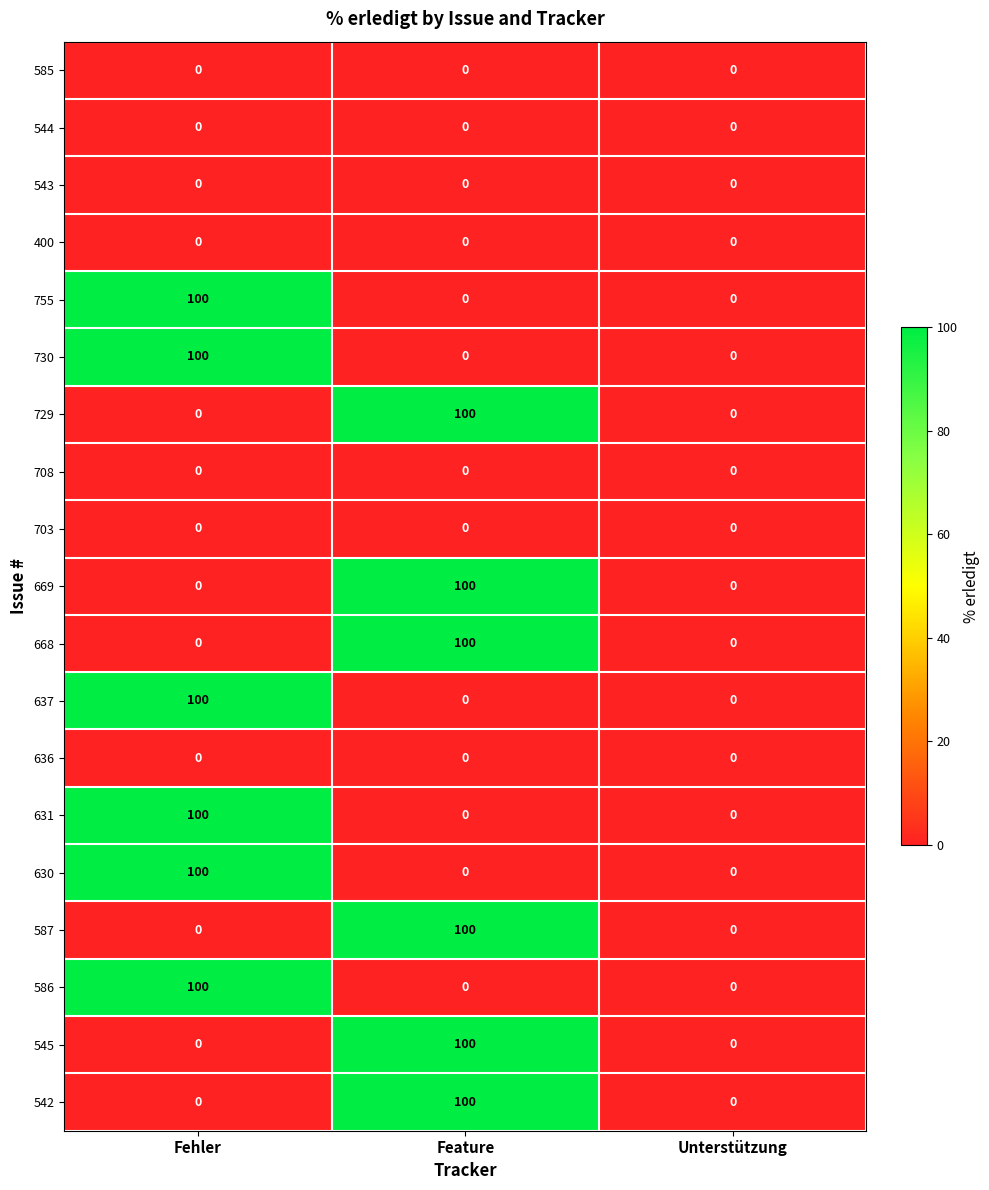

What is the total value across all series at Feature?

600